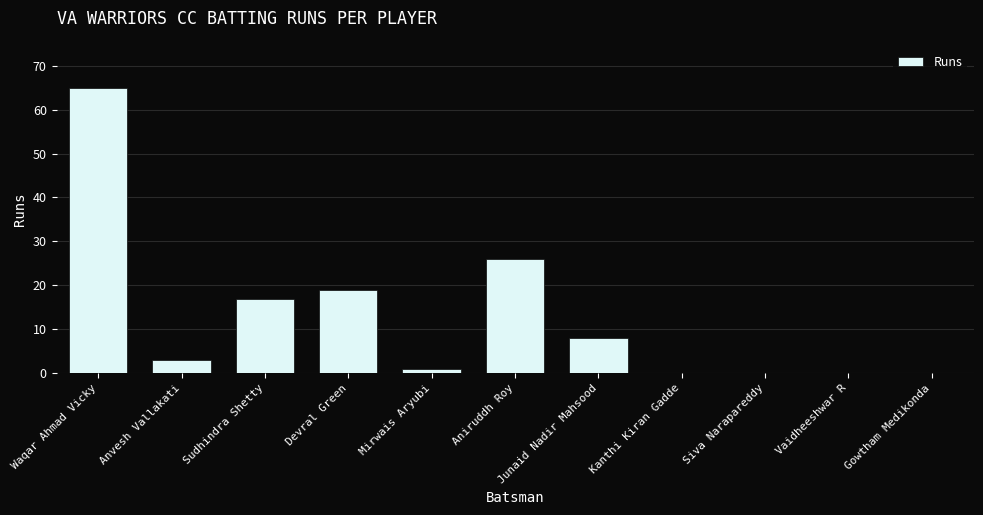

How many data points does each series have?

11